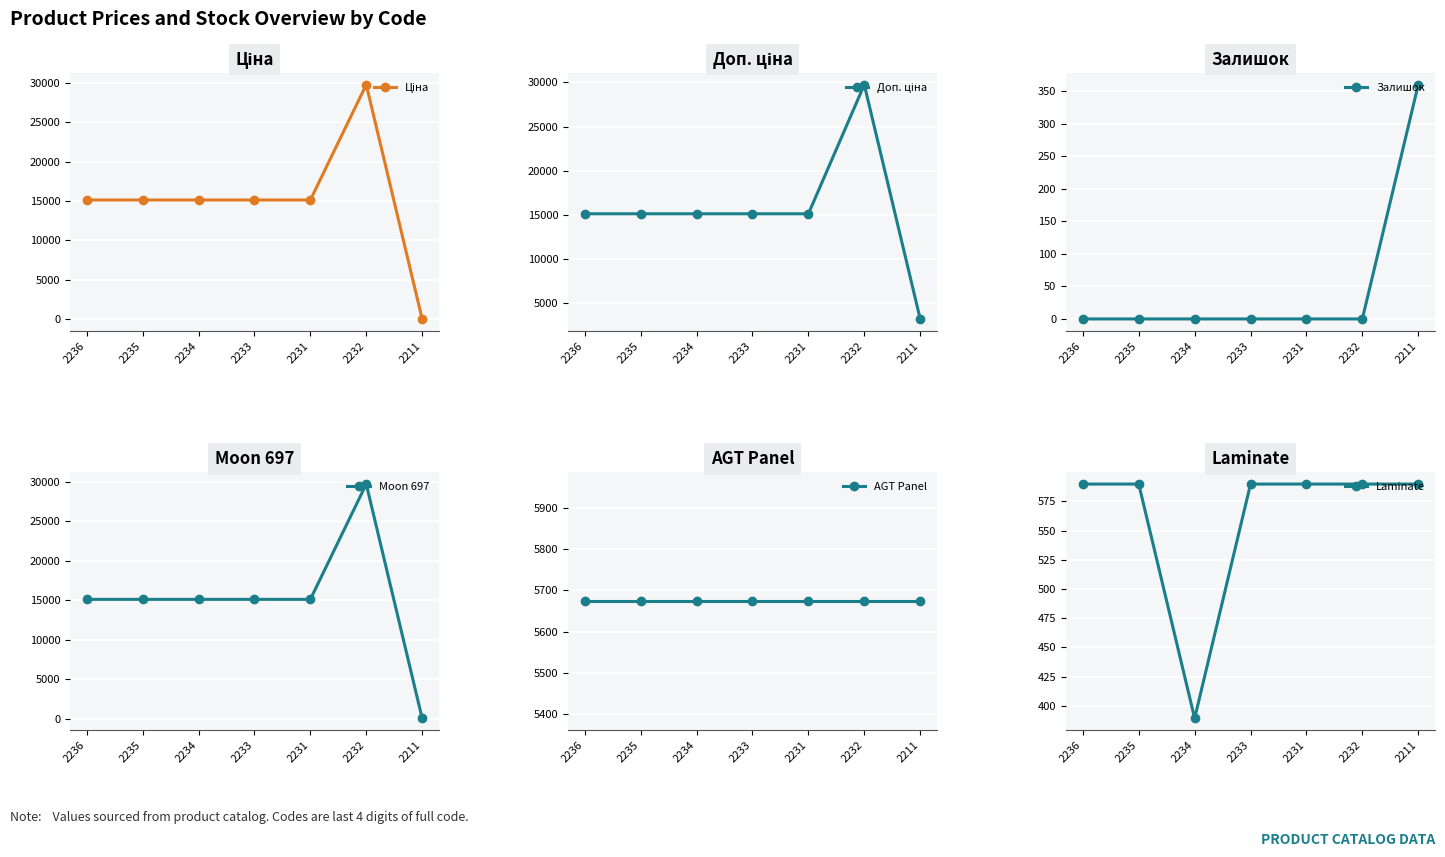

The AGT Panel series shows 5673.8 at 2233. True or false?

True